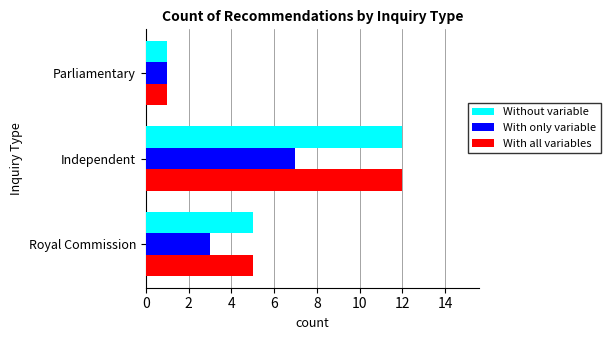

At which category is the sum across all series the highest?

Independent